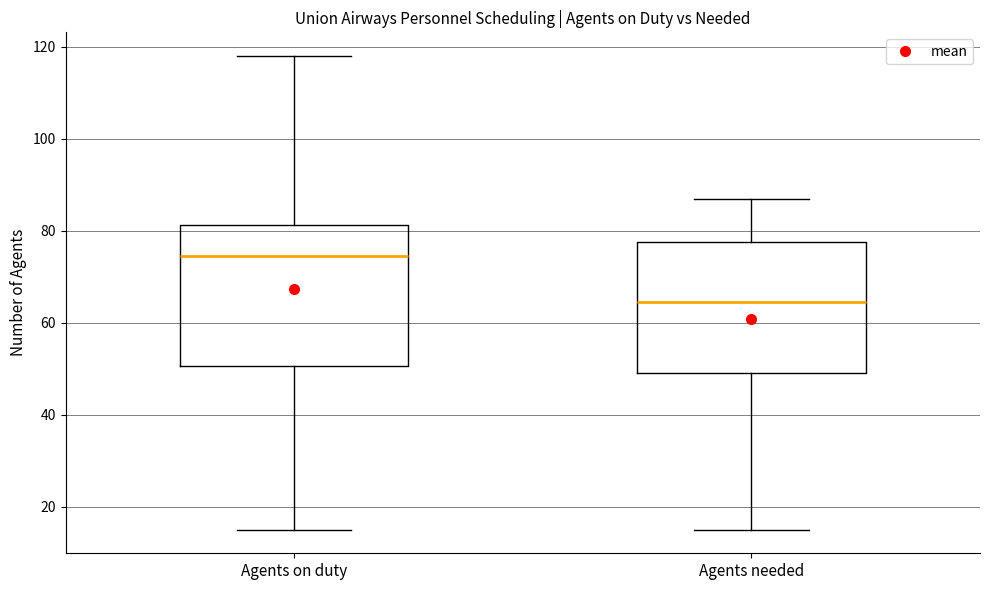

Reading left to right, transcribe this box plot: for each box, give where its median line is, the range the box spans, and where its two whiskers end, as read against the y-axis. The values are not printed on the chart, so give them approximately, as read against the axis.

Agents on duty: median 74, box 50 to 82, whiskers 16 to 118
Agents needed: median 64, box 50 to 78, whiskers 16 to 88